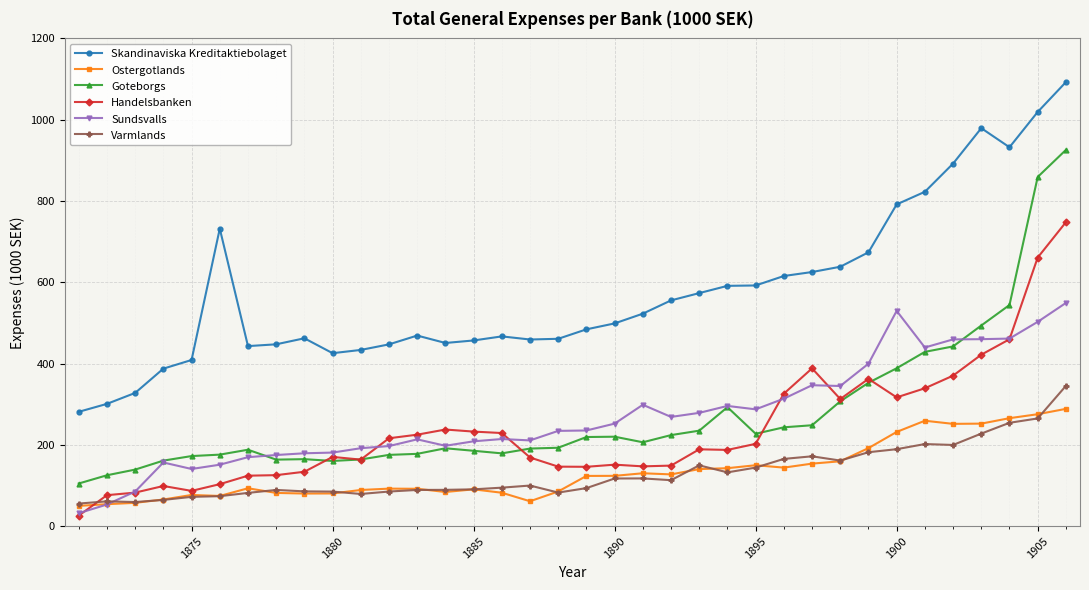

What is the lowest value of the Handelsbanken series?

26.2